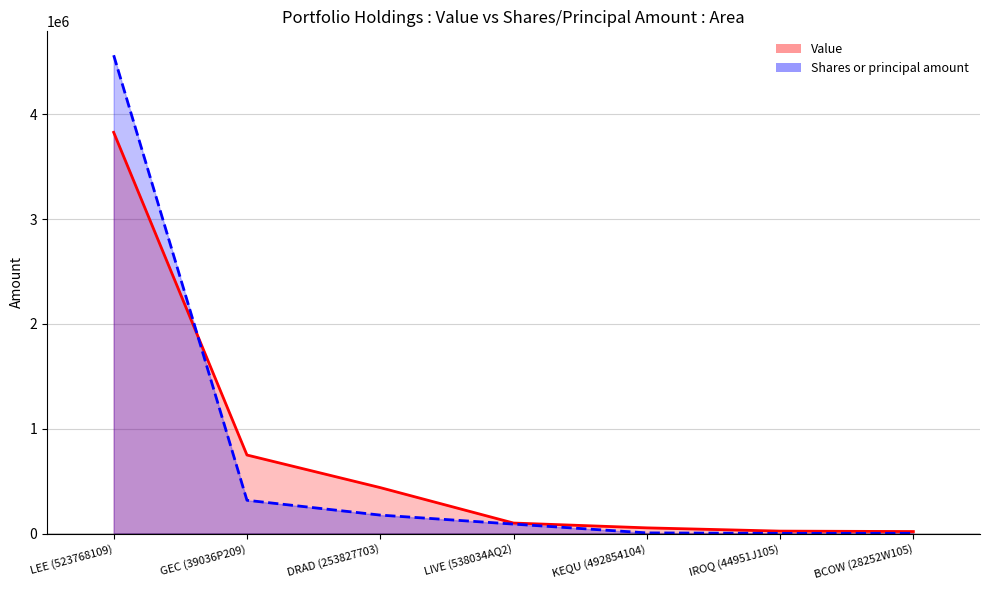

Reading right to left, transcribe all the data shown in this chart.

Value: 19000	23000	54000	100000	438000	749000	3827000
Shares or principal amount: 2000	1500	6065	90000	175851	317230	4562405